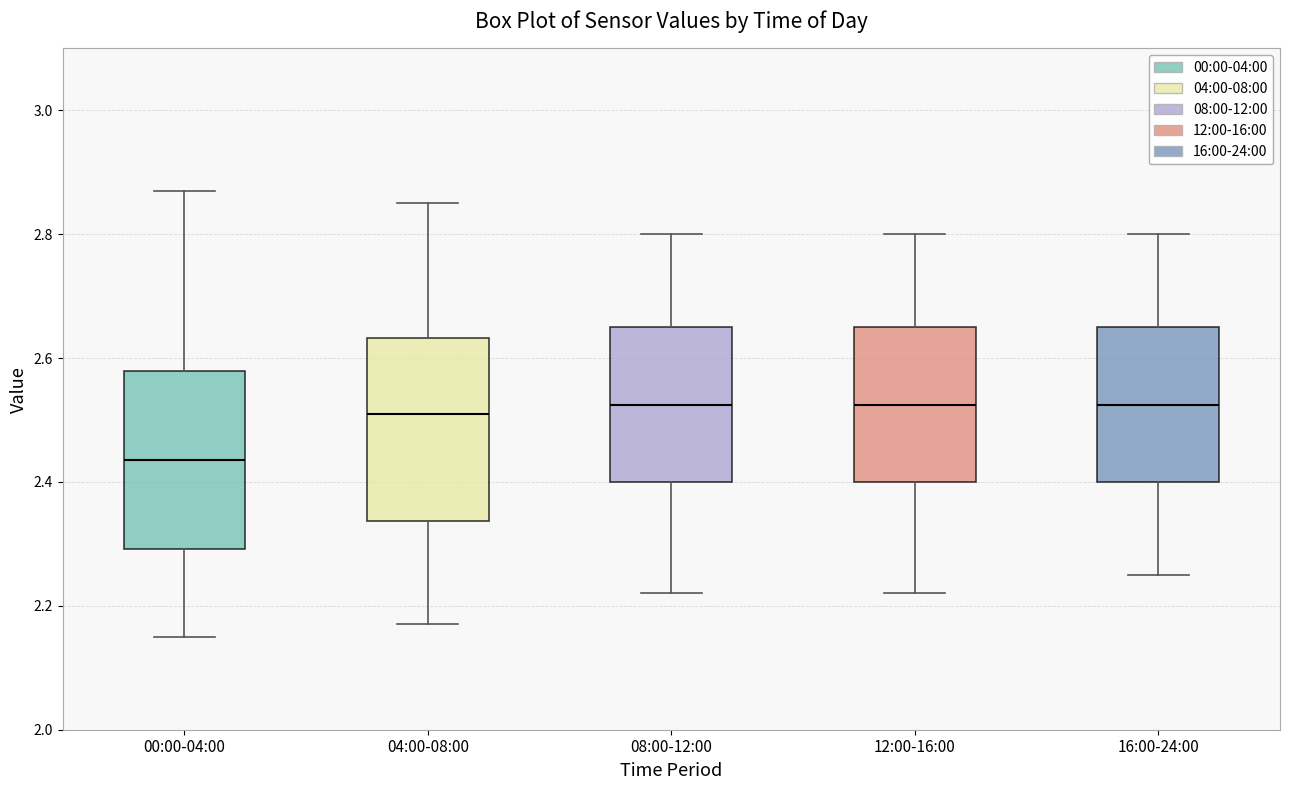

Reading left to right, read every box against the y-axis: the position of its median line, the range the box covers, and the ends of its whiskers. The values are not printed on the chart, so give them approximately, as read against the axis.

00:00-04:00: median 2.44, box 2.30 to 2.58, whiskers 2.16 to 2.88
04:00-08:00: median 2.52, box 2.34 to 2.64, whiskers 2.18 to 2.86
08:00-12:00: median 2.52, box 2.40 to 2.66, whiskers 2.22 to 2.80
12:00-16:00: median 2.52, box 2.40 to 2.66, whiskers 2.22 to 2.80
16:00-24:00: median 2.52, box 2.40 to 2.66, whiskers 2.26 to 2.80